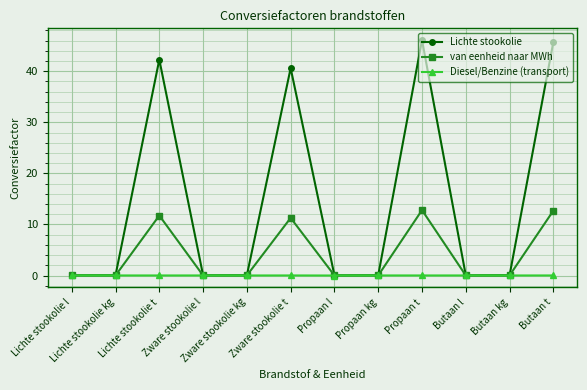

Rank the series by their average value, from lowest to highest.

Diesel/Benzine (transport), van eenheid naar MWh, Lichte stookolie